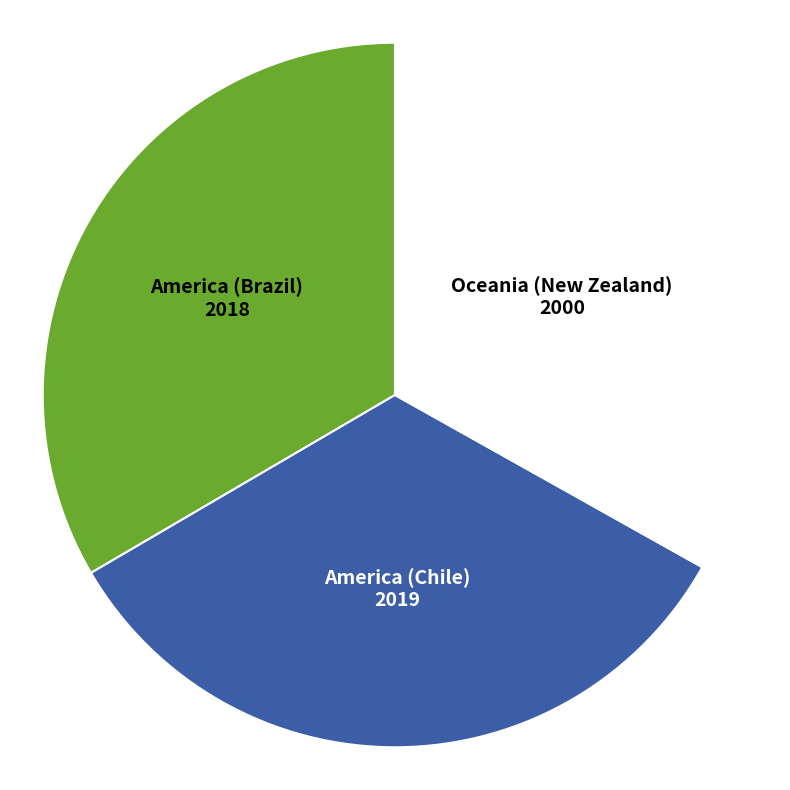

Does Oceania (New Zealand) represent more than half of the total?

No